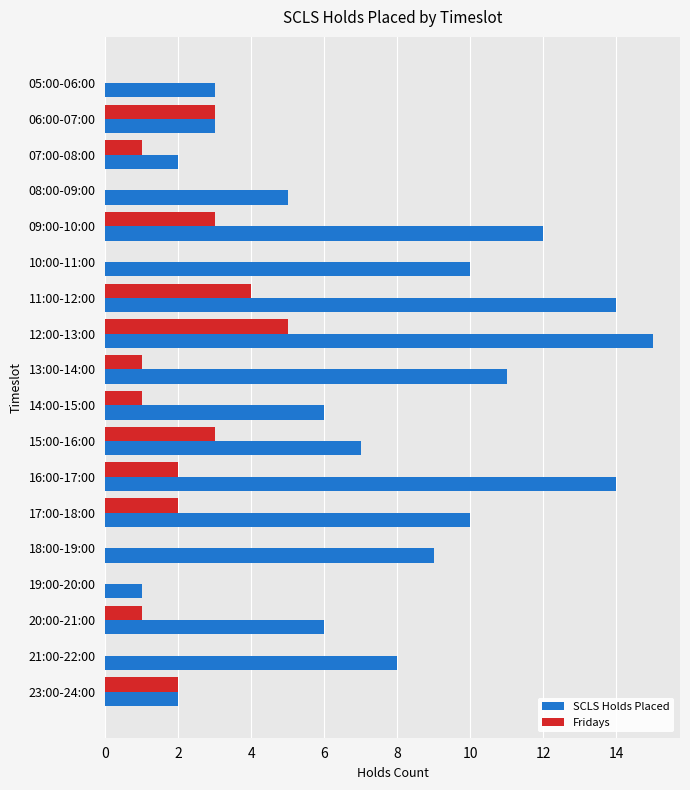

Which category has the highest value across all series?

12:00-13:00